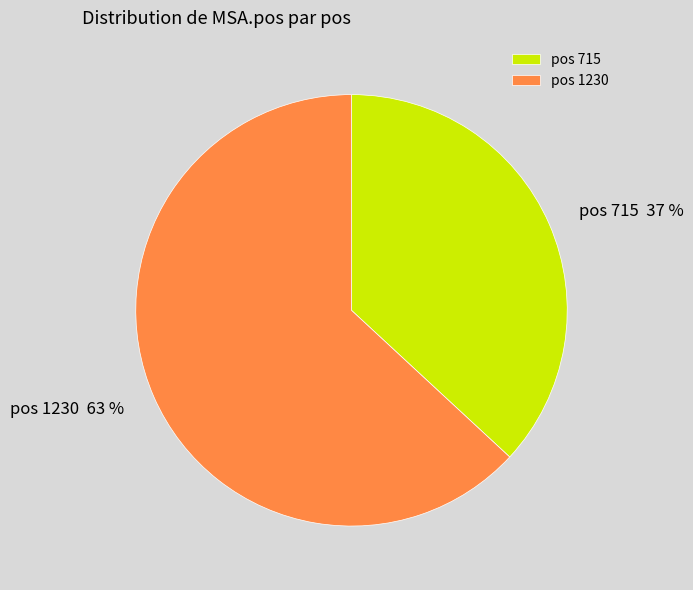

Count the number of slices in the pie.

2